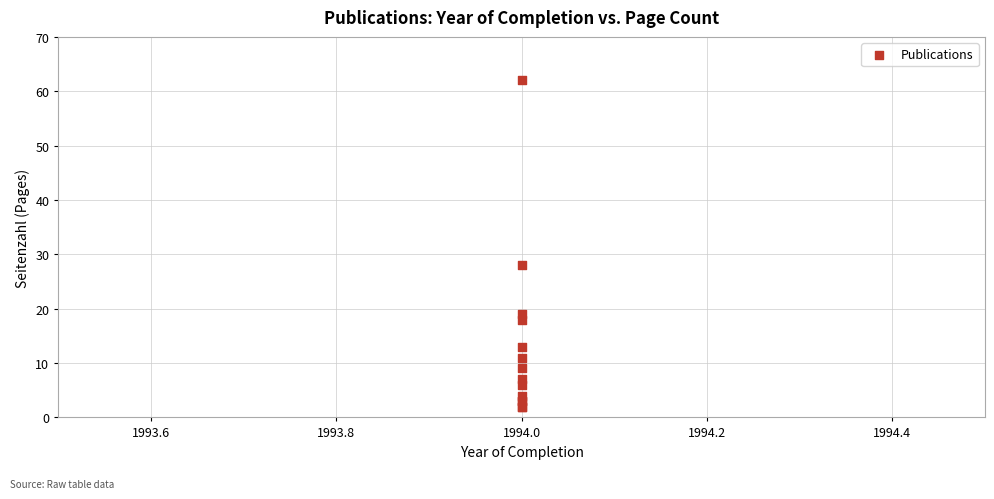

What Y value in the scatter plot is closest to 32?

28